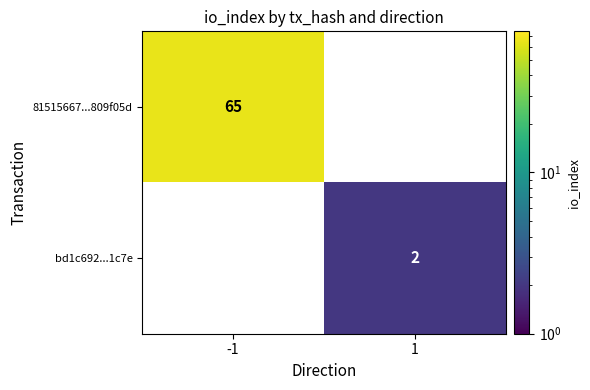

Reading left to right, extract all data points from this chart.

81515667...809f05d: -1=65	1=0
bd1c692...1c7e: -1=0	1=2